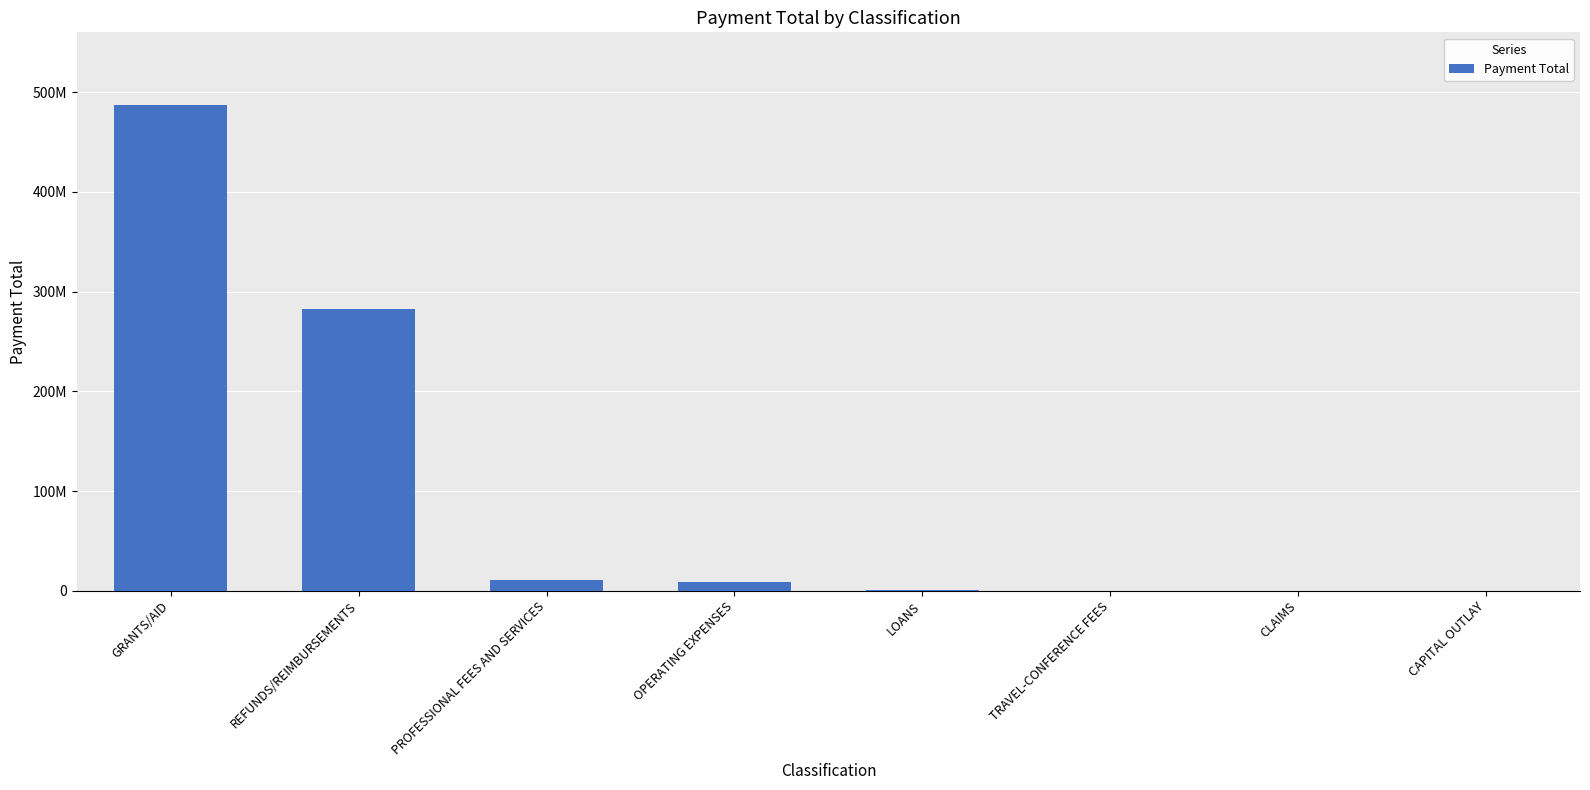

True or false: the data shows 83637910.6 at REFUNDS/REIMBURSEMENTS.

False